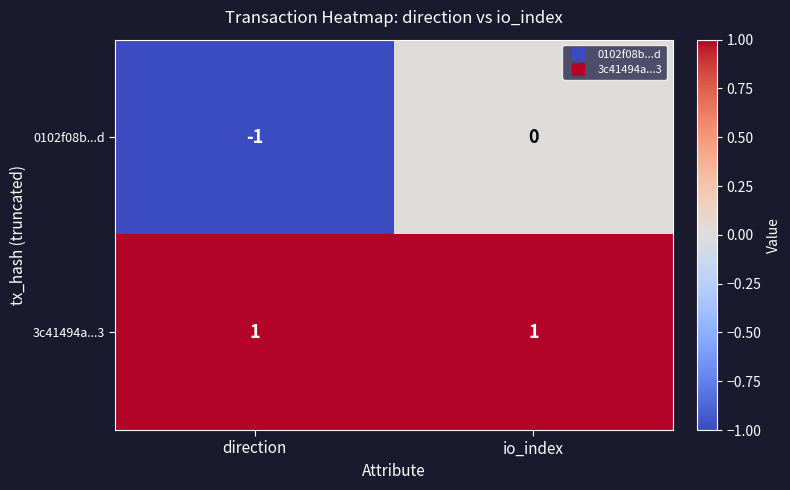

Reading right to left, transcribe all the data shown in this chart.

0102f08b...d: 0	-1
3c41494a...3: 1	1